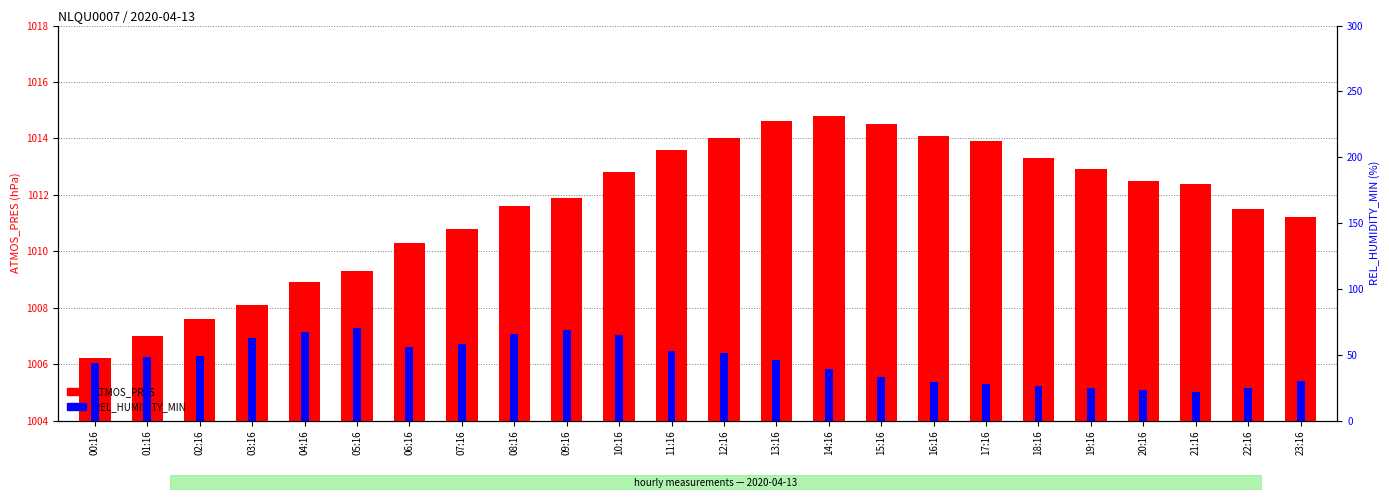

How many data points in REL_HUMIDITY_MIN are above 48?

11